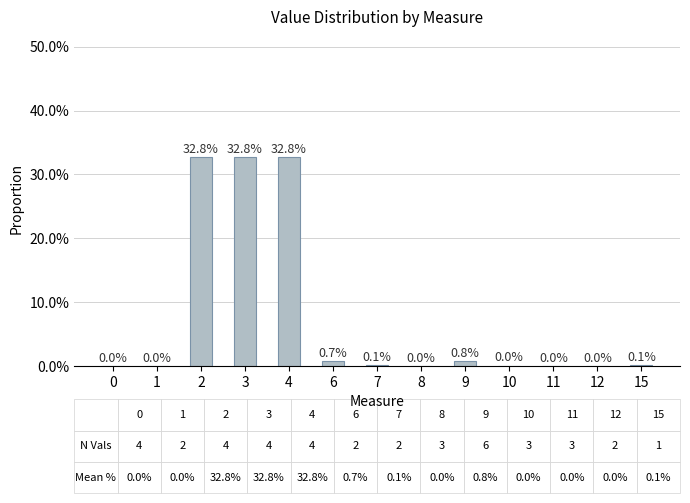

List the labels in order of value, smallest first.

11, 1, 12, 8, 0, 10, 7, 15, 6, 9, 4, 2, 3